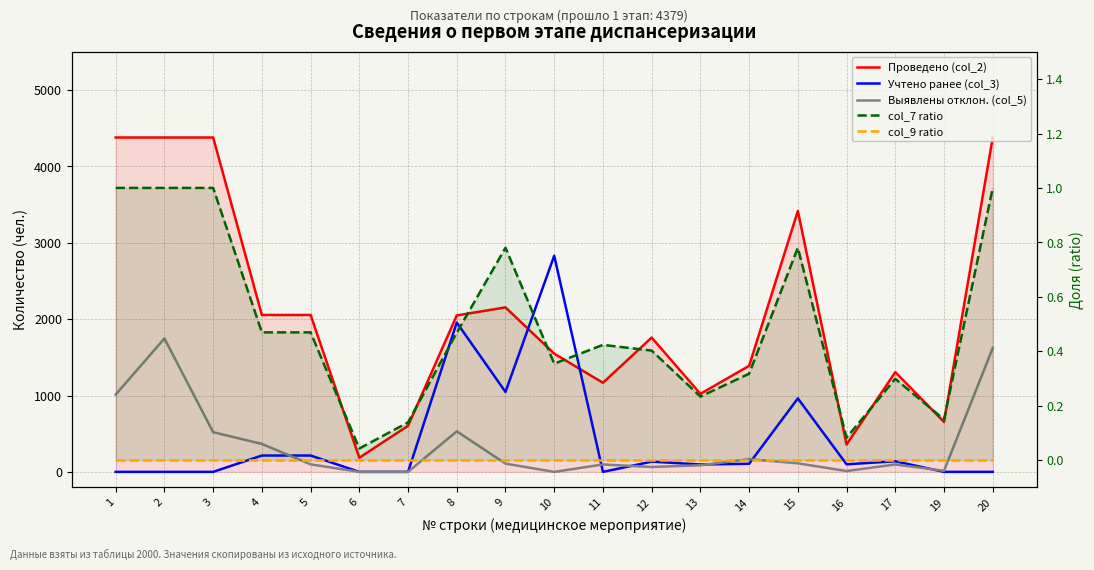

What is the value of the col_7 ratio point at the 3rd from the left?

1.0